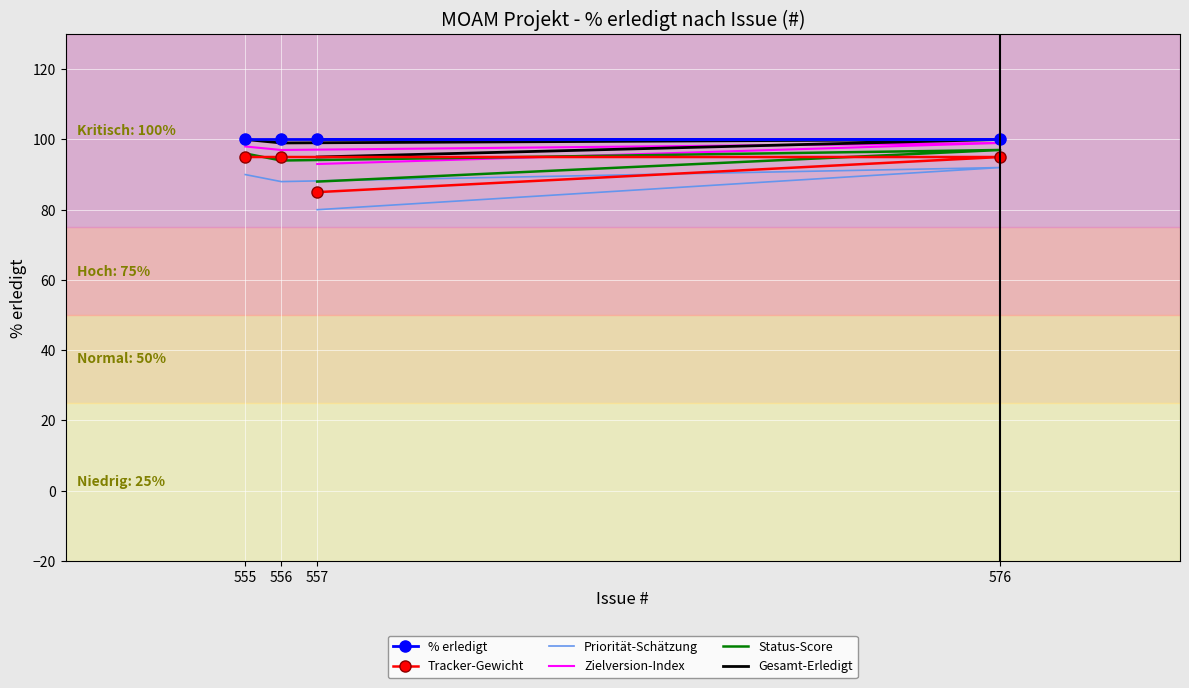

Which series has the widest spread of values?

Priorität-Schätzung